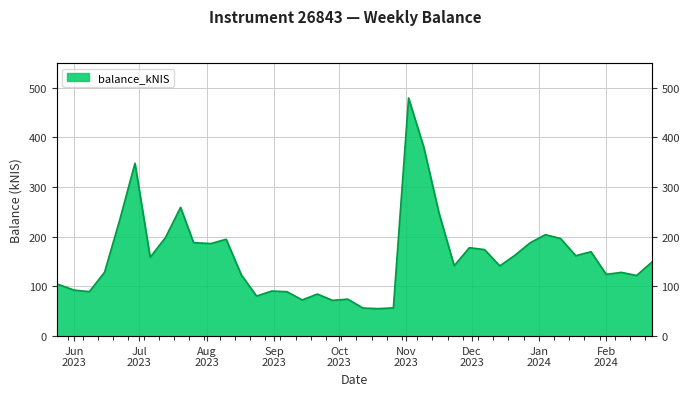

Rank the categories by value from lowest to highest.

2023-10-19, 2023-10-12, 2023-10-26, 2023-09-28, 2023-09-14, 2023-10-05, 2023-08-24, 2023-09-21, 2023-09-07, 2023-06-08, 2023-08-31, 2023-06-01, 2023-05-24, 2024-02-15, 2023-08-17, 2024-02-01, 2024-02-08, 2023-06-15, 2023-12-14, 2023-11-23, 2024-02-22, 2023-07-06, 2024-01-18, 2023-12-21, 2024-01-25, 2023-12-07, 2023-11-30, 2023-08-03, 2023-12-28, 2023-07-26, 2023-08-10, 2024-01-11, 2023-07-13, 2024-01-04, 2023-06-22, 2023-11-16, 2023-07-20, 2023-06-29, 2023-11-09, 2023-11-02